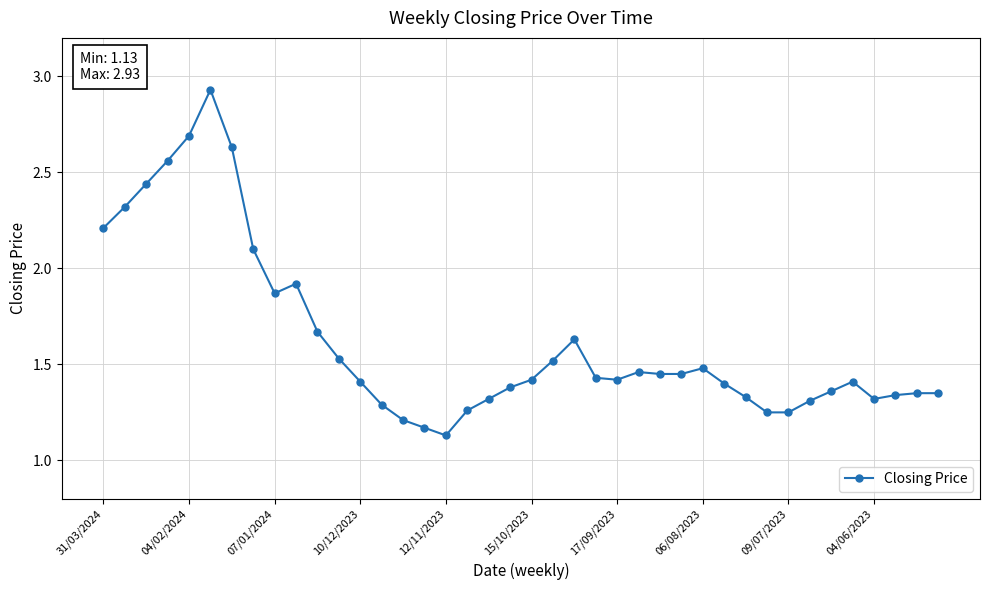

True or false: there are more than 0 points higher than both neighbors.

True